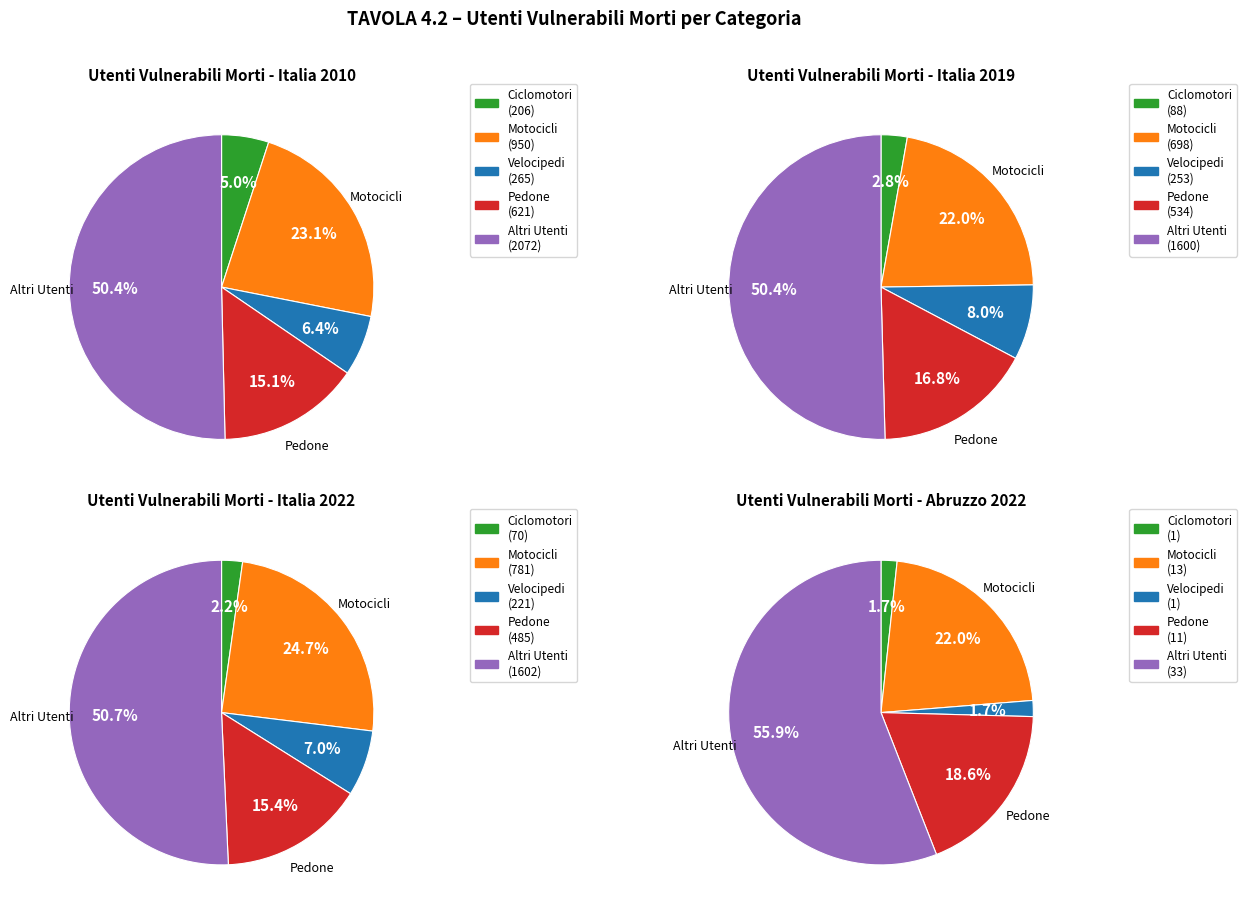

Which category accounts for the majority?

Altri Utenti